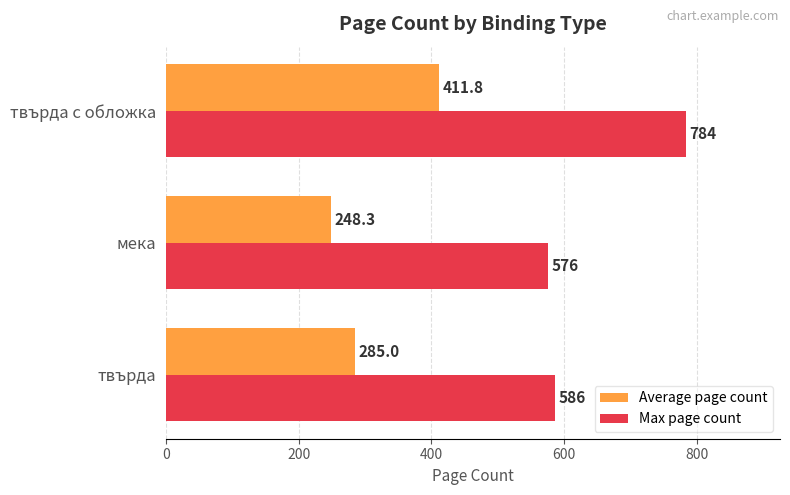

What is the maximum value shown in the chart?

784.0